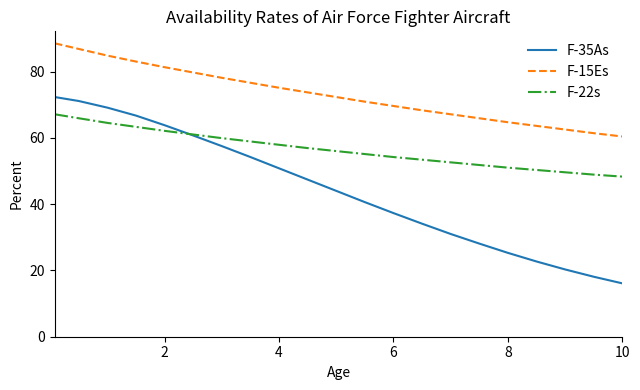

List the series in order of their overall mean, highest first.

F-15Es, F-22s, F-35As